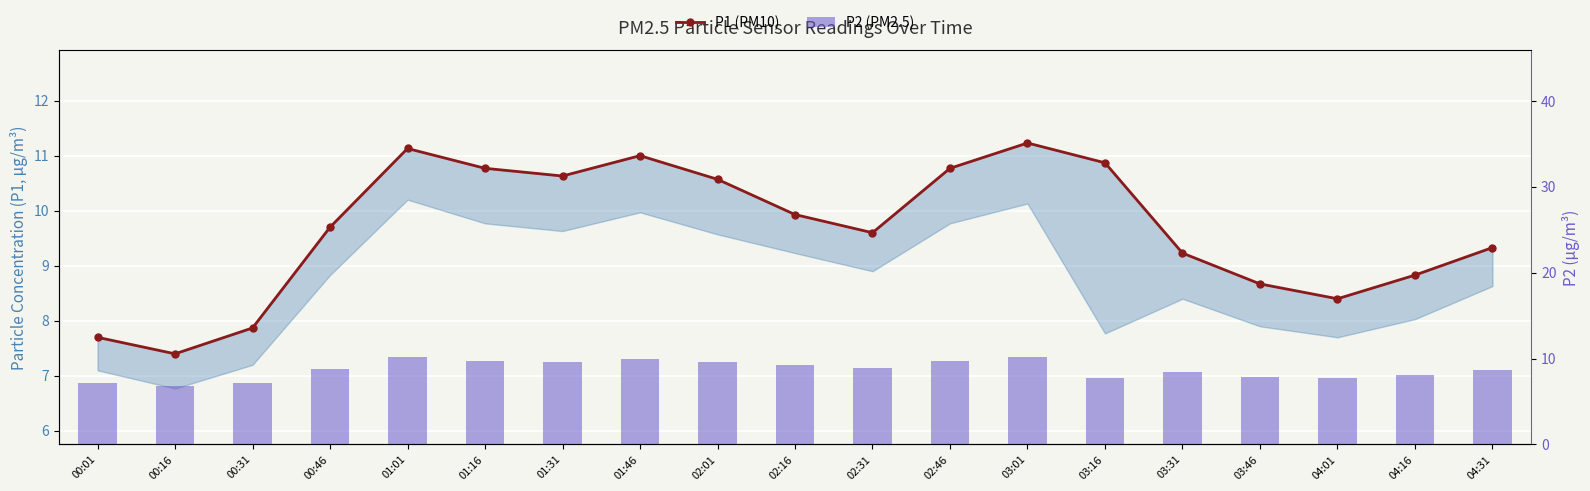

At how many categories does at least one series exceed 9?

13